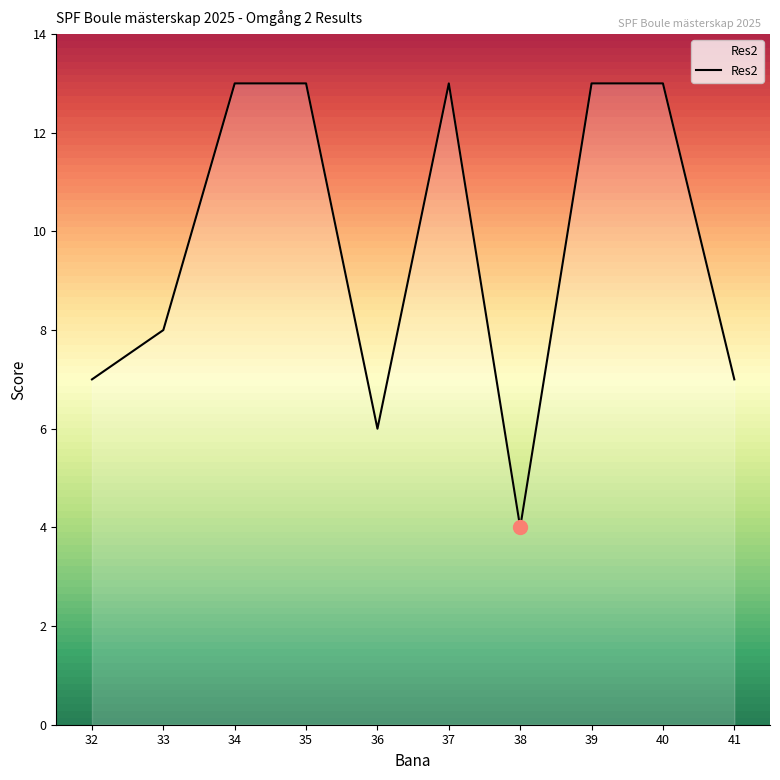

True or false: the data shows 20 at 40.

False